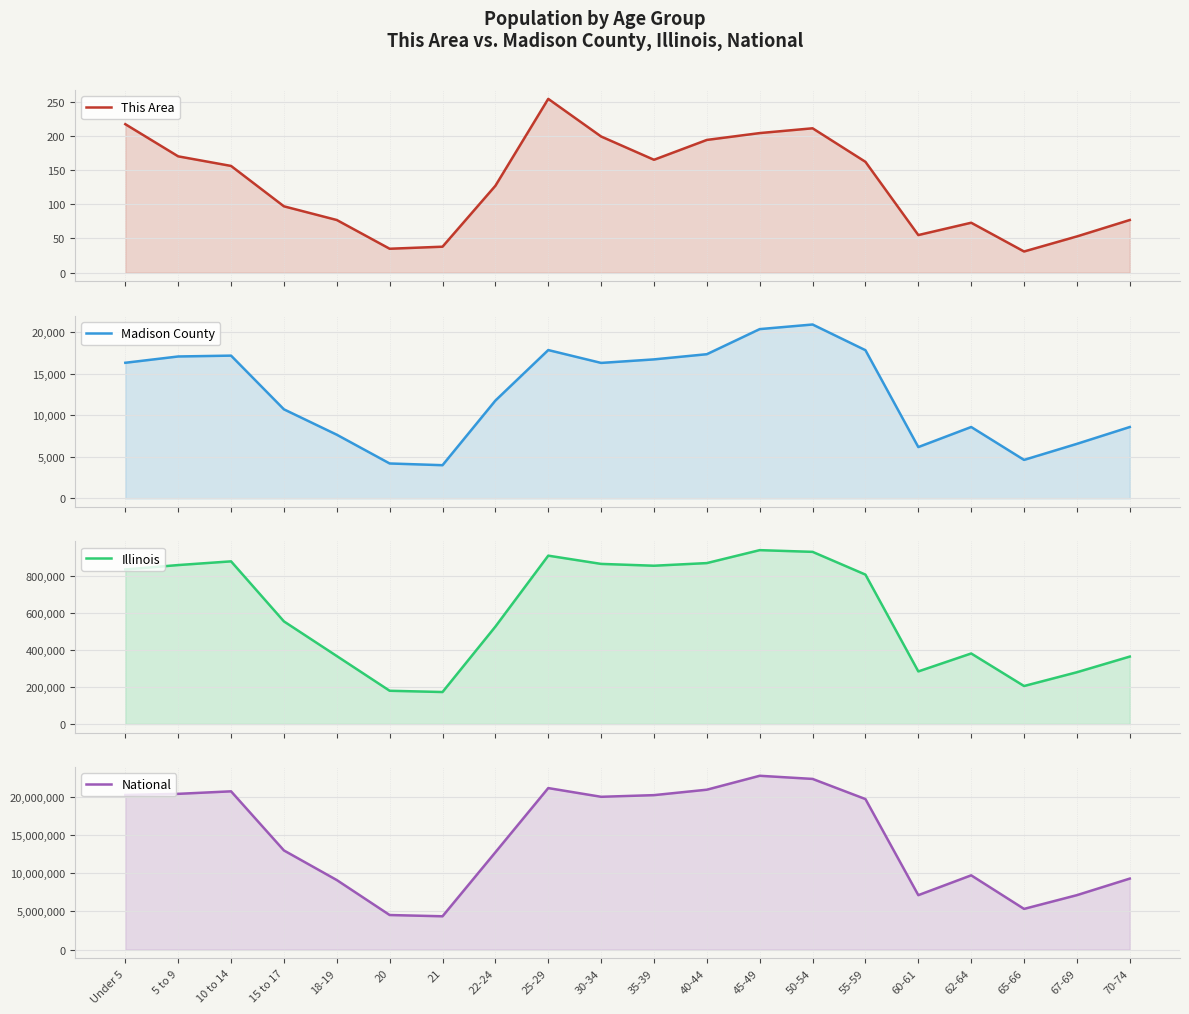

Which has a higher value, 25-29 or 40-44?

25-29